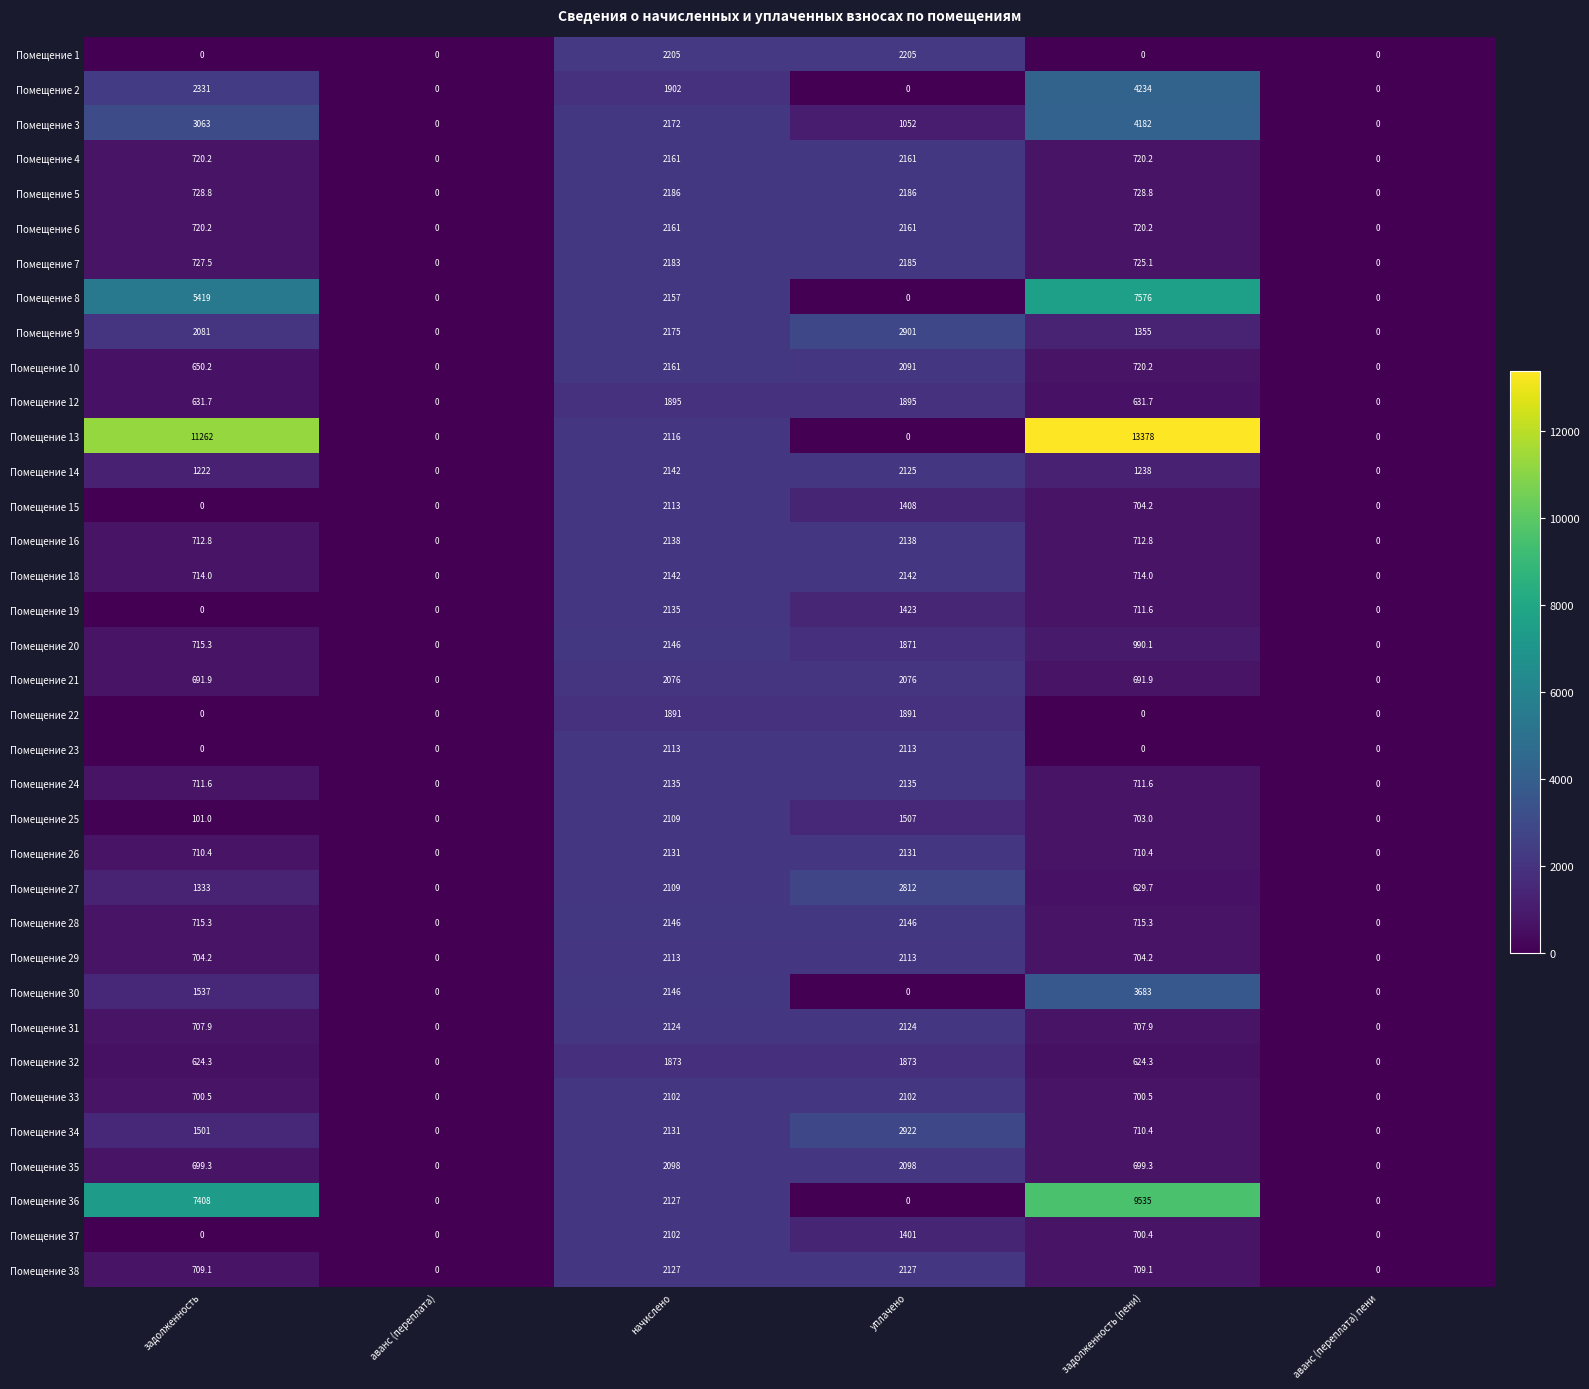

At which category is the sum across all series the highest?

начислено